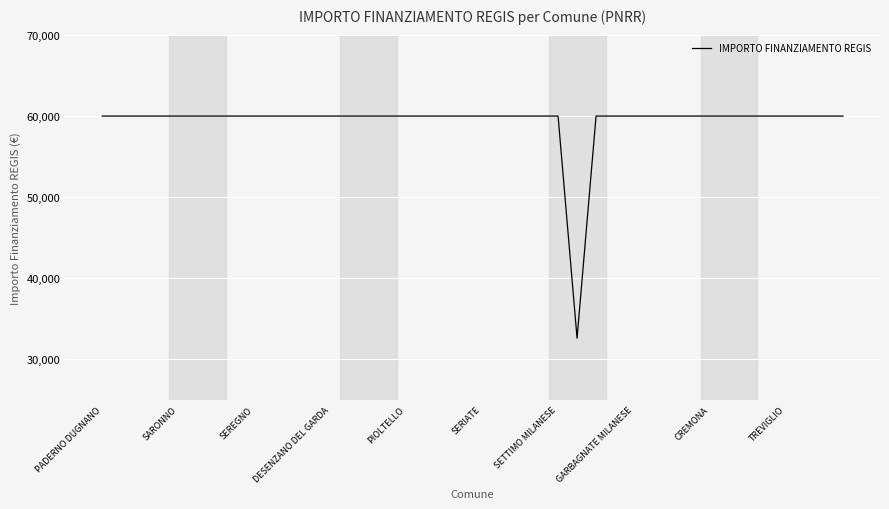

What is the maximum value shown in the chart?

59966